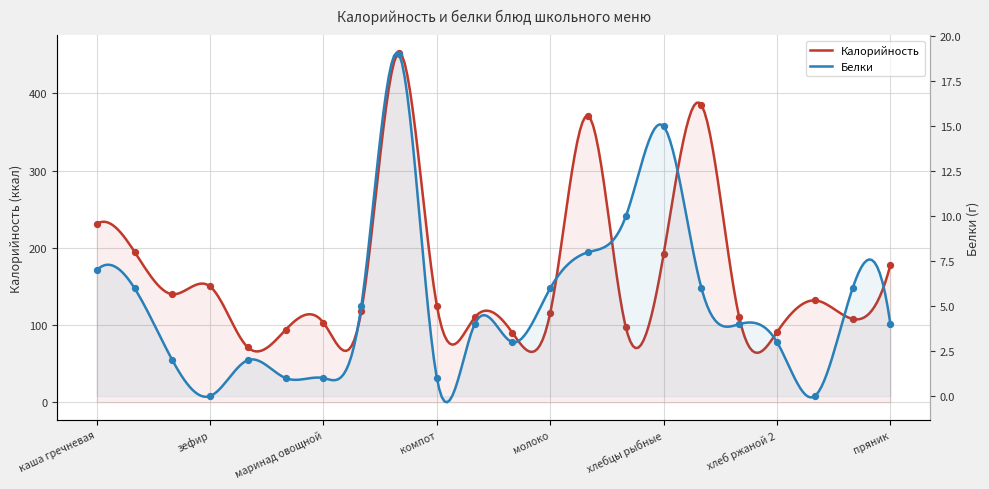

Is the value of Белки at кофейный напиток greater than the value of Калорийность at батон с маслом?

No